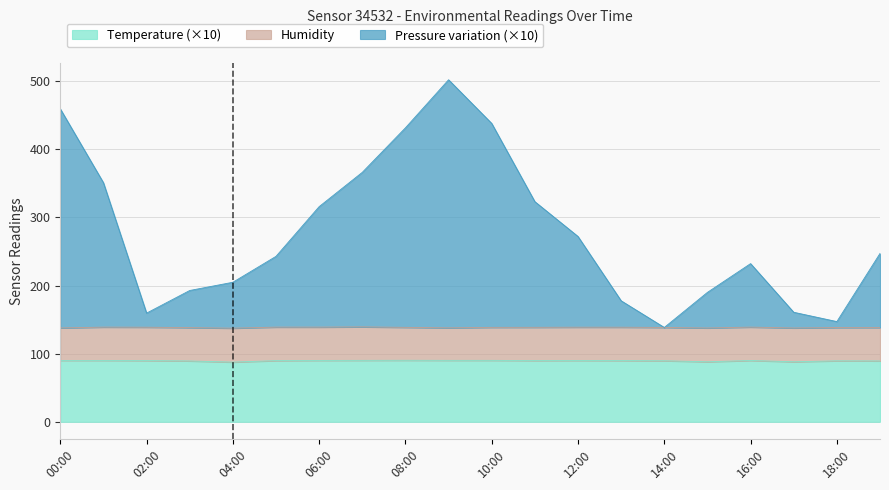

Is it true that pressure equals 135.4 at 19:00?

False